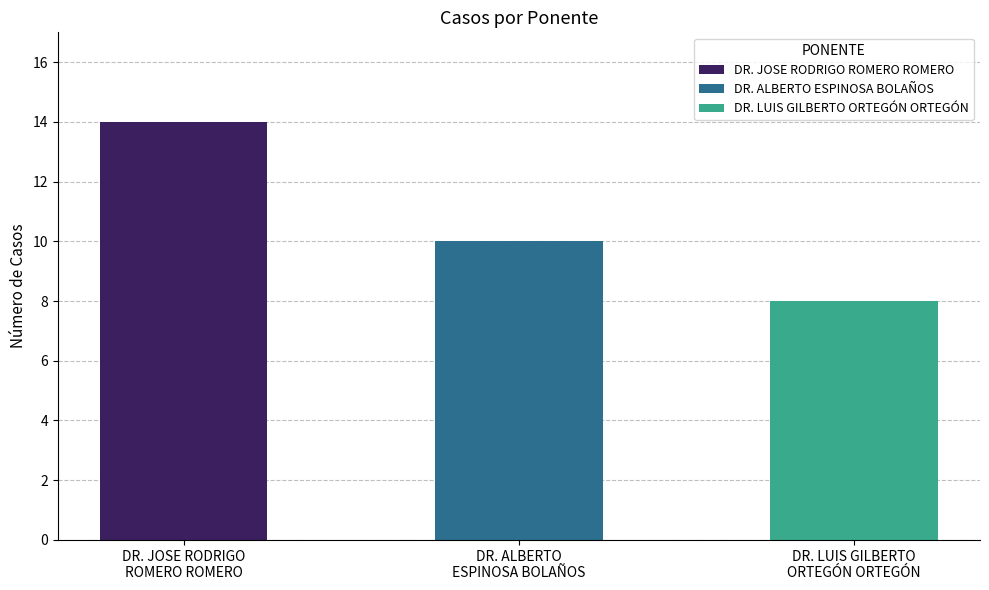

Does the chart contain stacked bars?

No